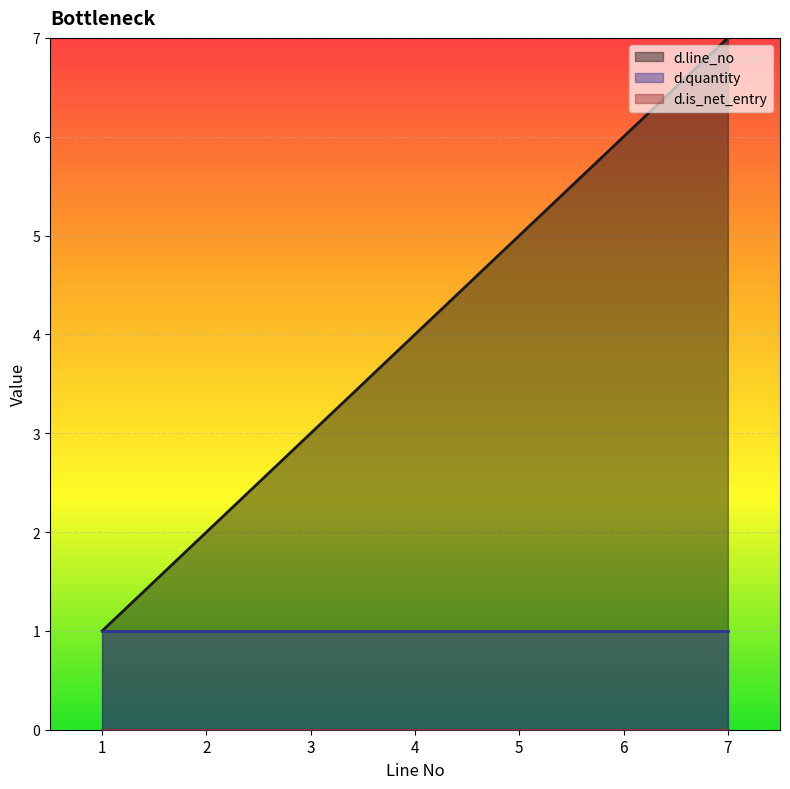

Reading left to right, transcribe all the data shown in this chart.

d.line_no: 1	2	3	4	5	6	7
d.quantity: 1	1	1	1	1	1	1
d.is_net_entry: 0	0	0	0	0	0	0